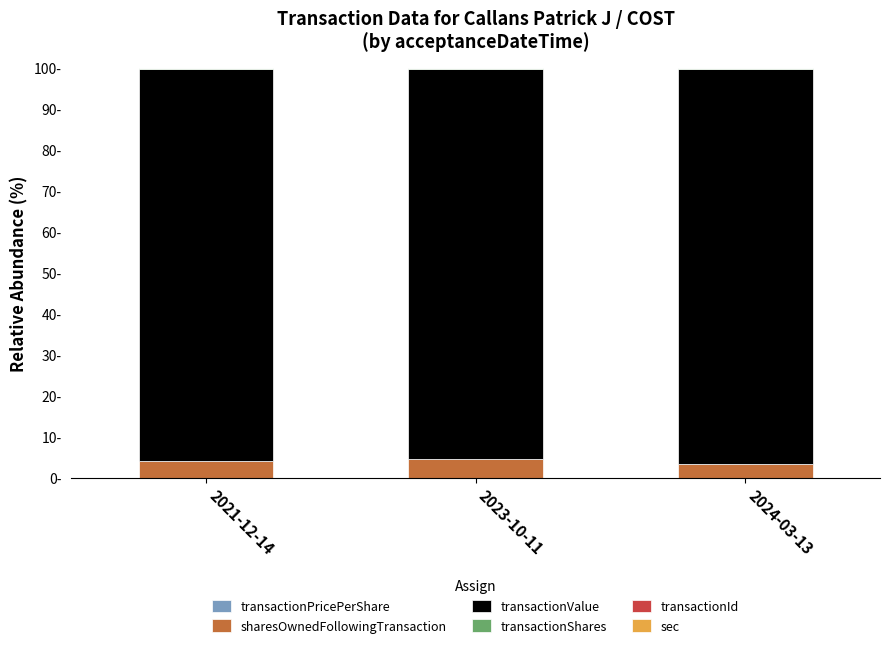

What is the total value across all series at 2024-03-13?

100.0